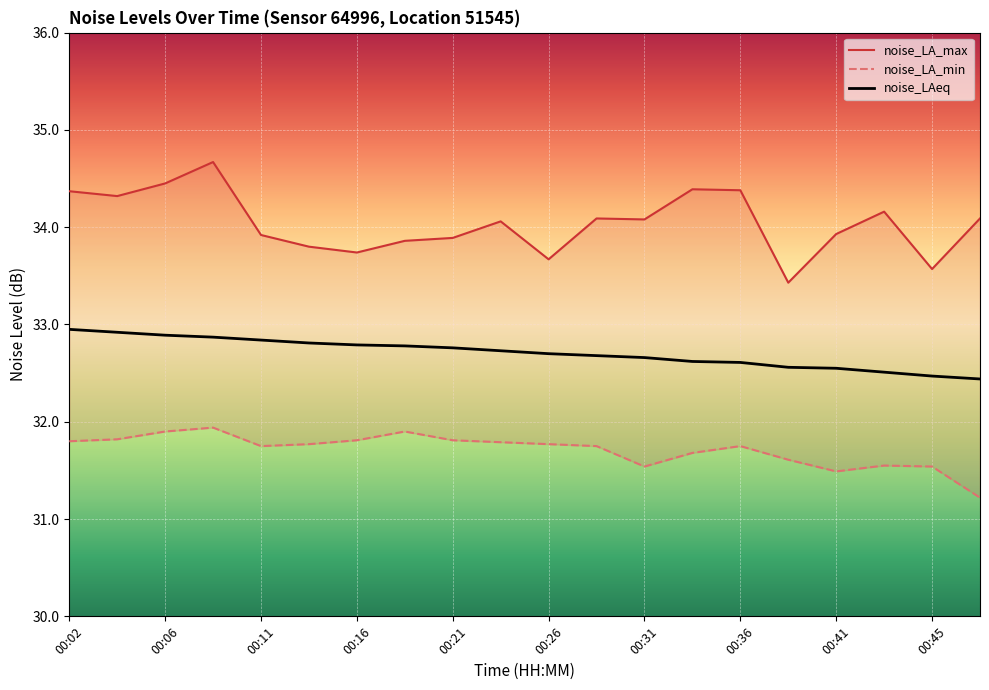

Which label corresponds to the largest value in the chart?

00:09